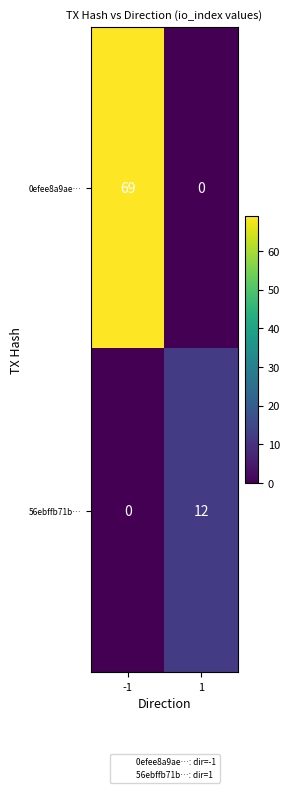

What is the maximum value for 0efee8a9ae…?

69